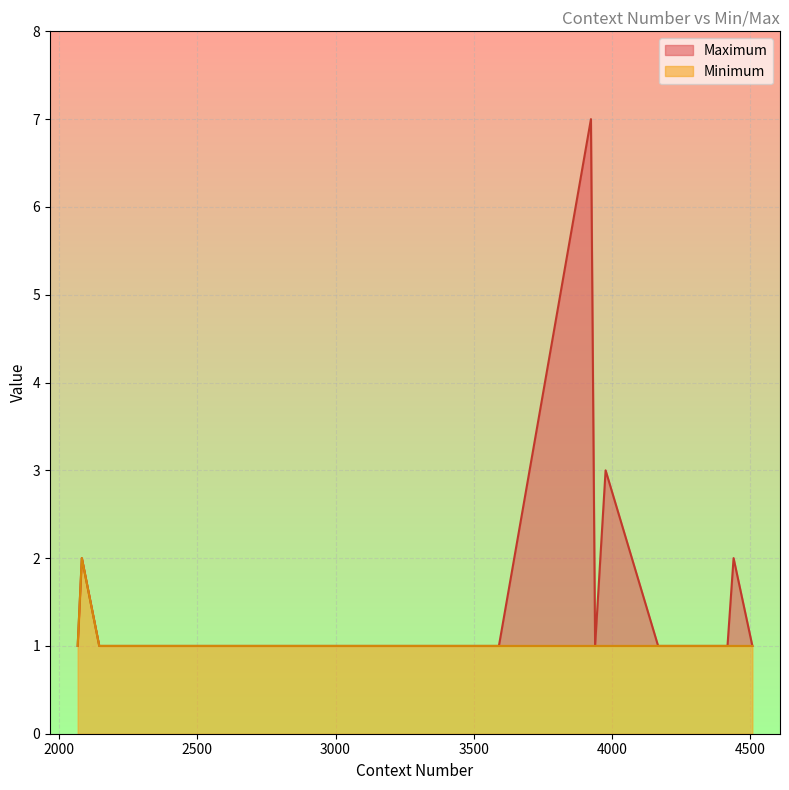

What is the total value across all series at 3939?

2